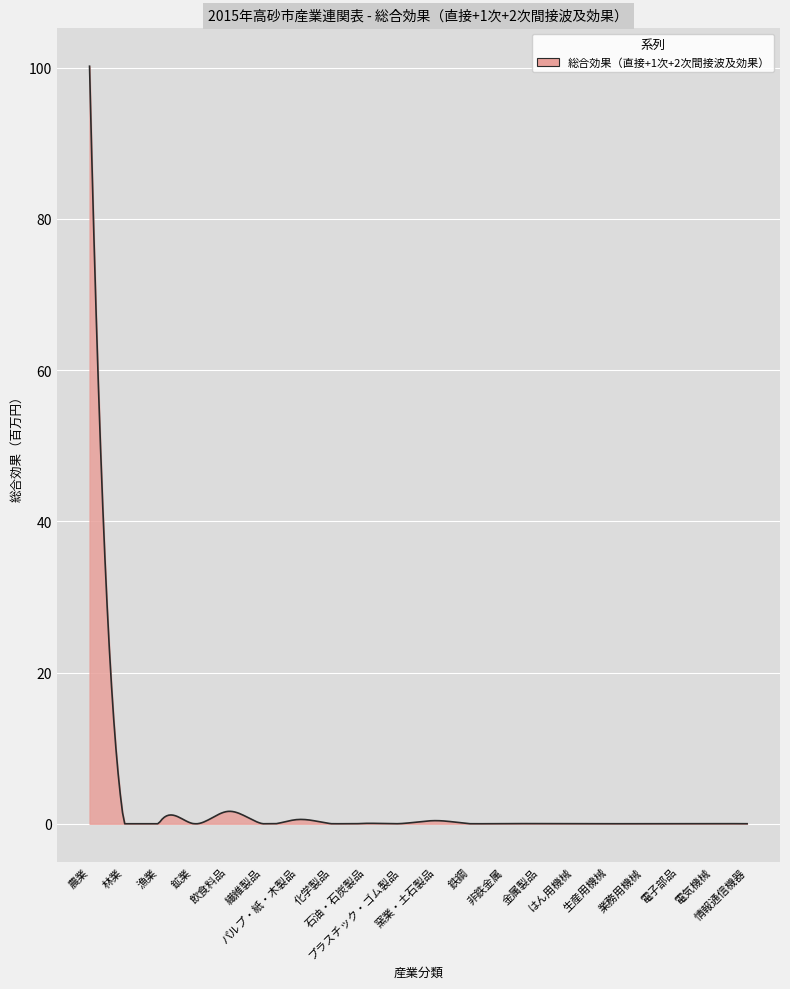

What is the average value?

2.3